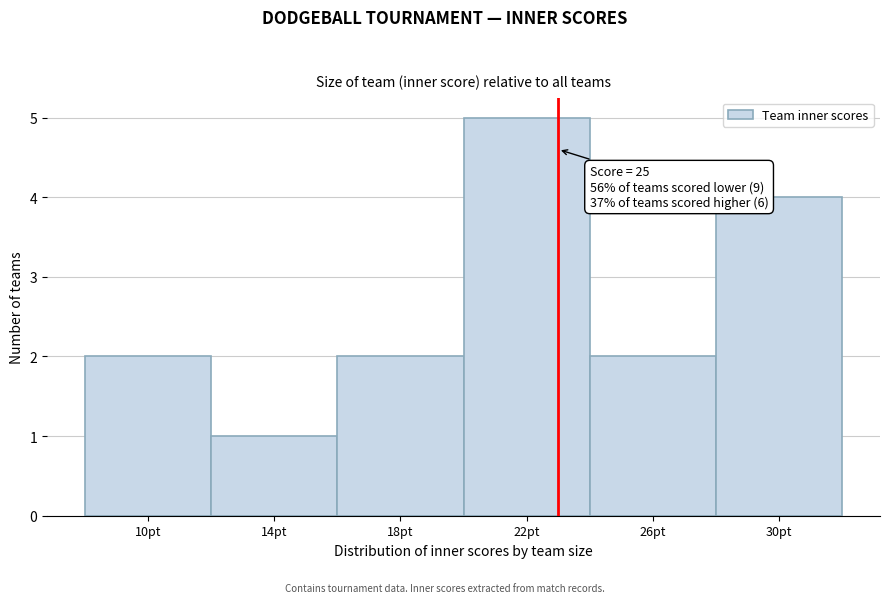

Reading left to right, transcribe all the data shown in this chart.

10pt=2	14pt=1	18pt=2	22pt=5	26pt=2	30pt=4